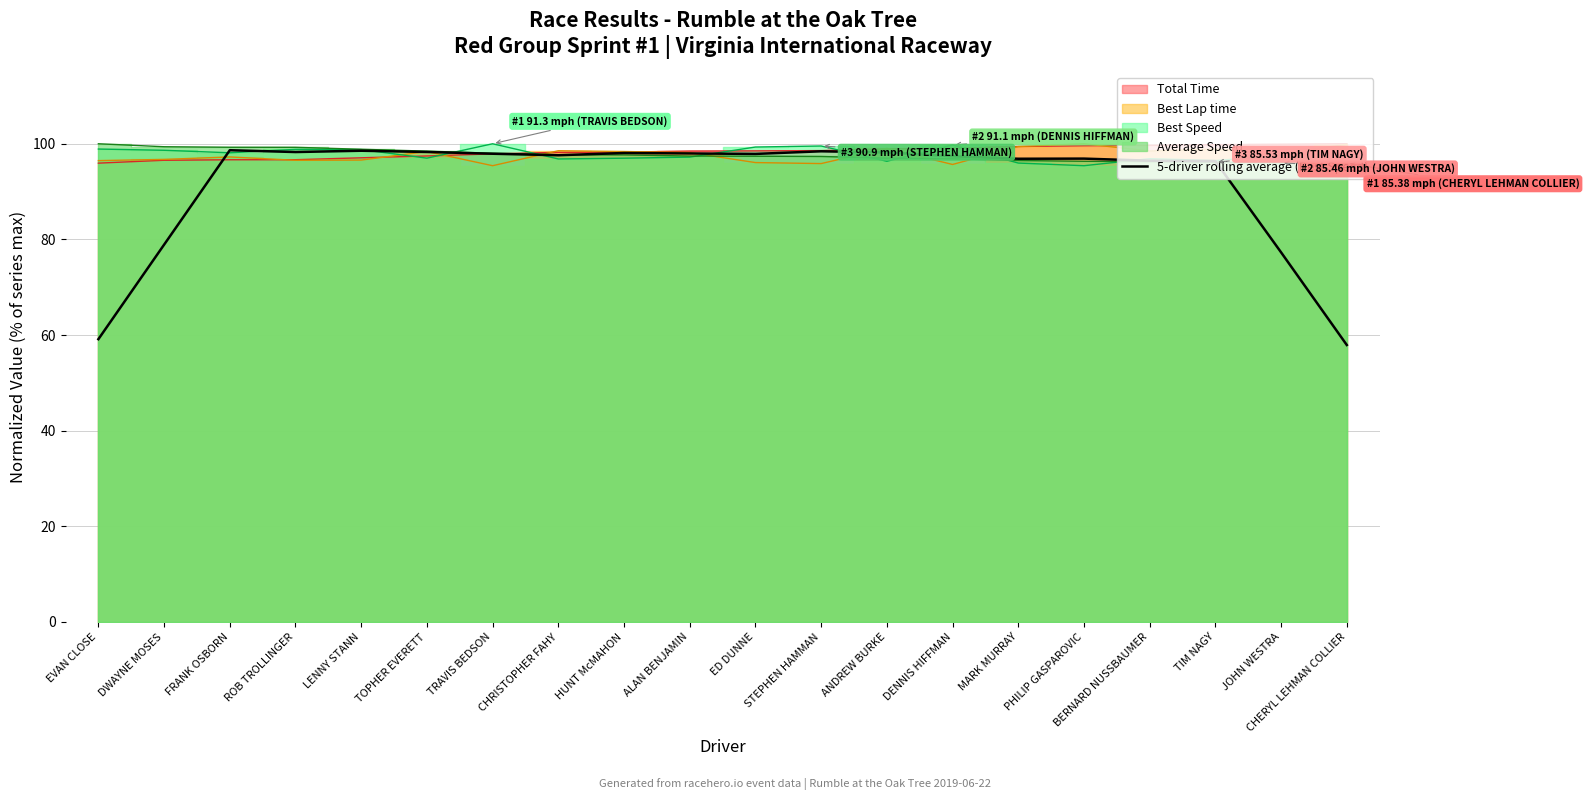

How many lines are shown in the chart?

1